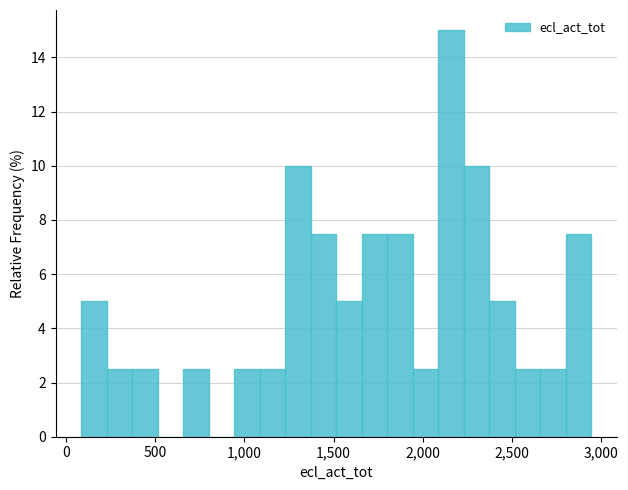

Around what value on the x-axis is the tallest bar? Give the approximate position of its centre, as read against the axis.

2150